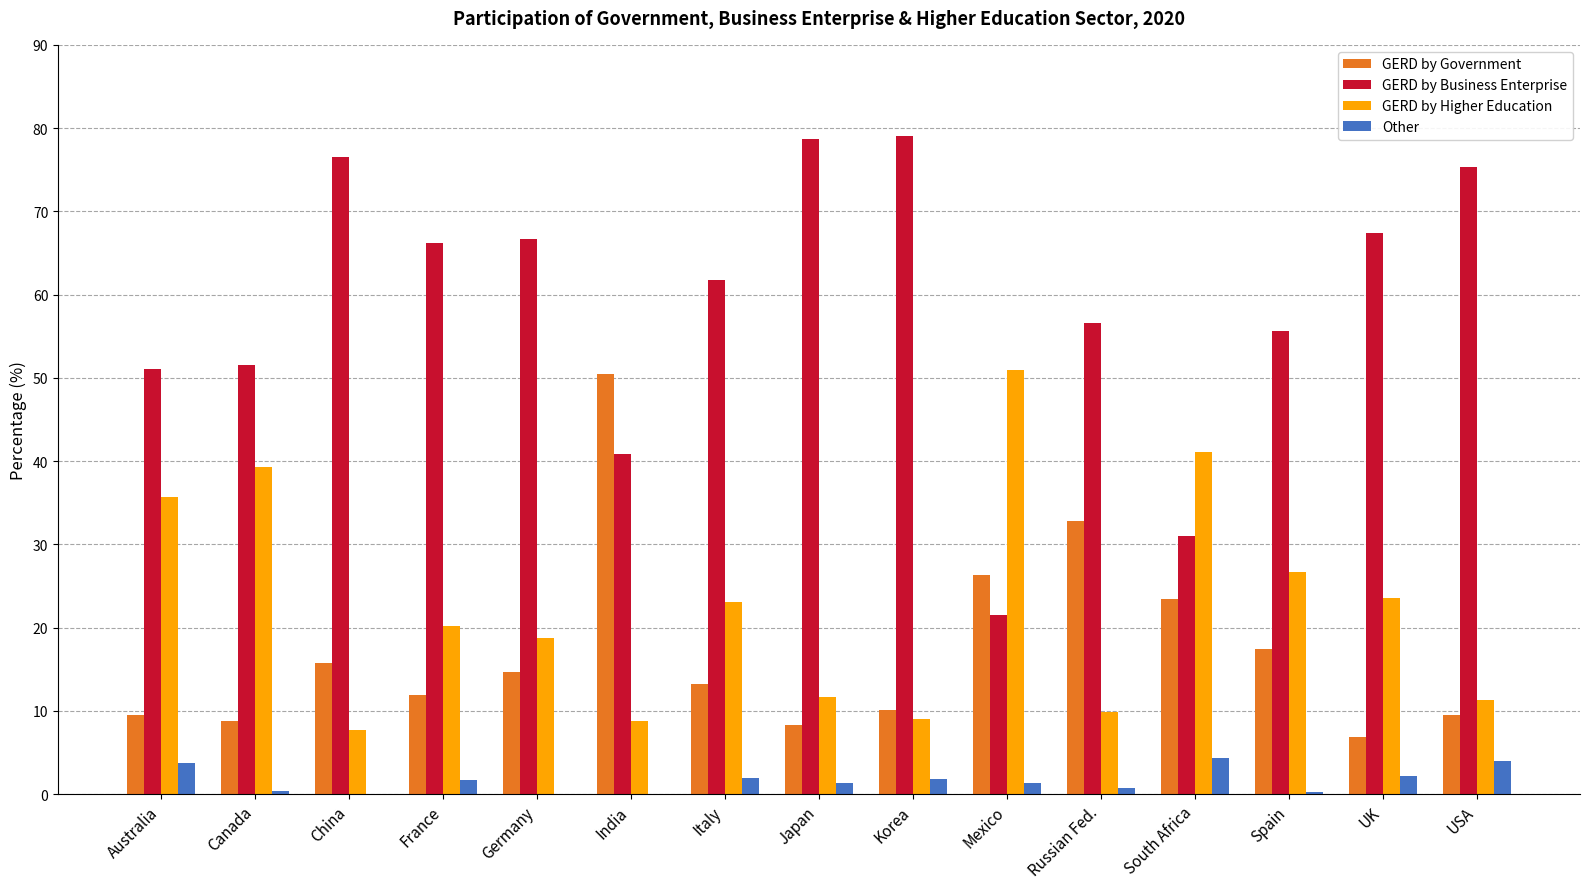

What value does the GERD by Government series have at USA?

9.5